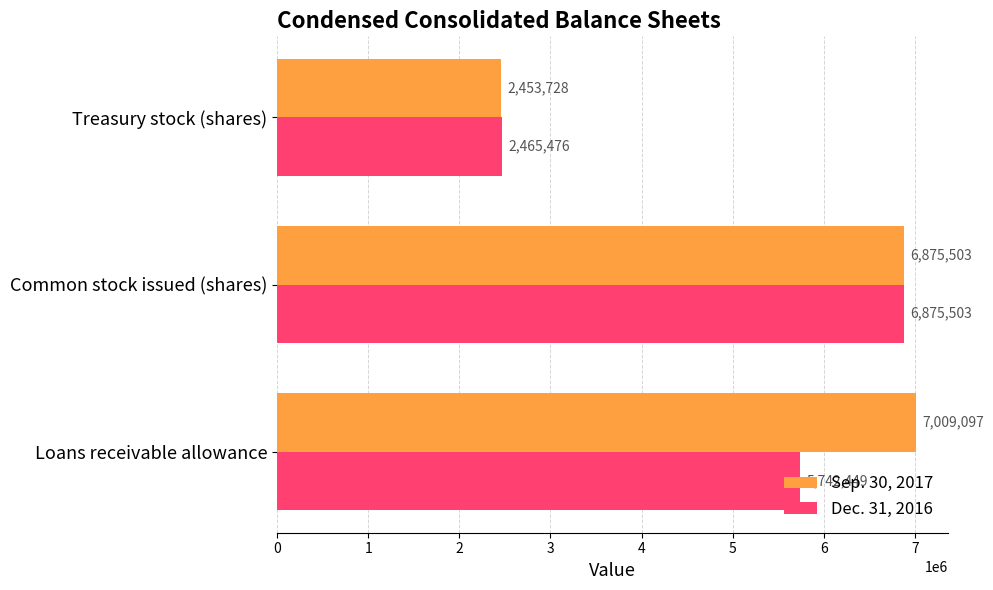

What is the smallest value displayed?

2453728